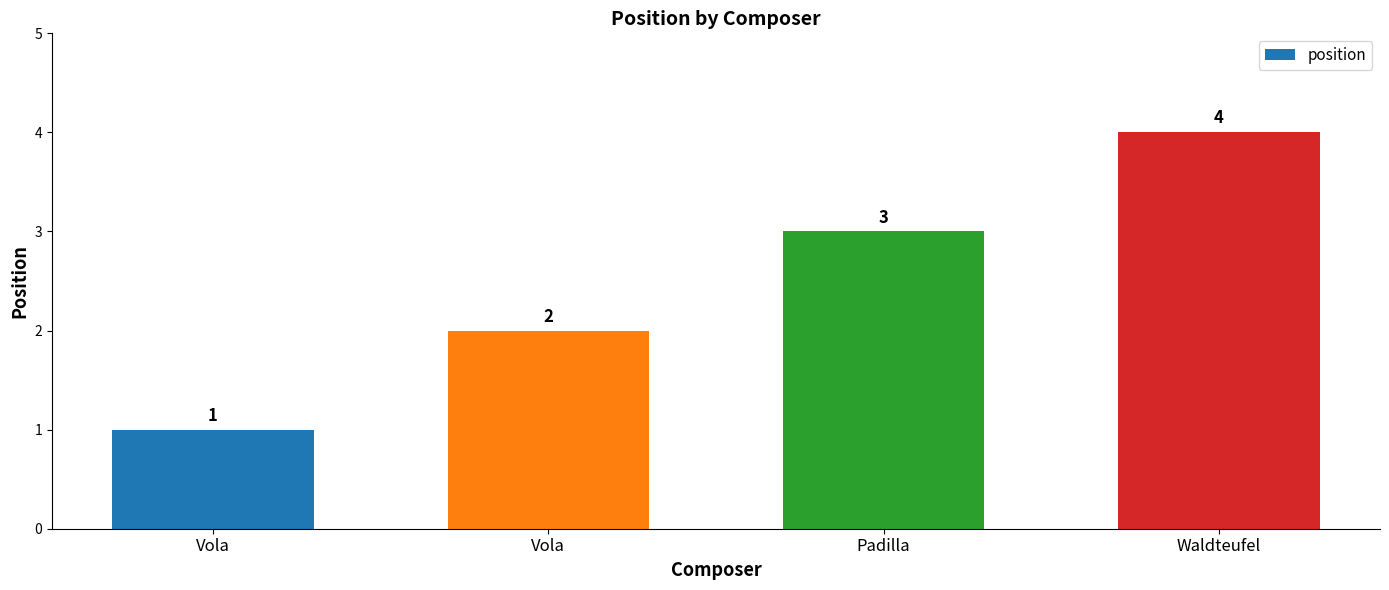

Count the values in the range 2 to 4.

3